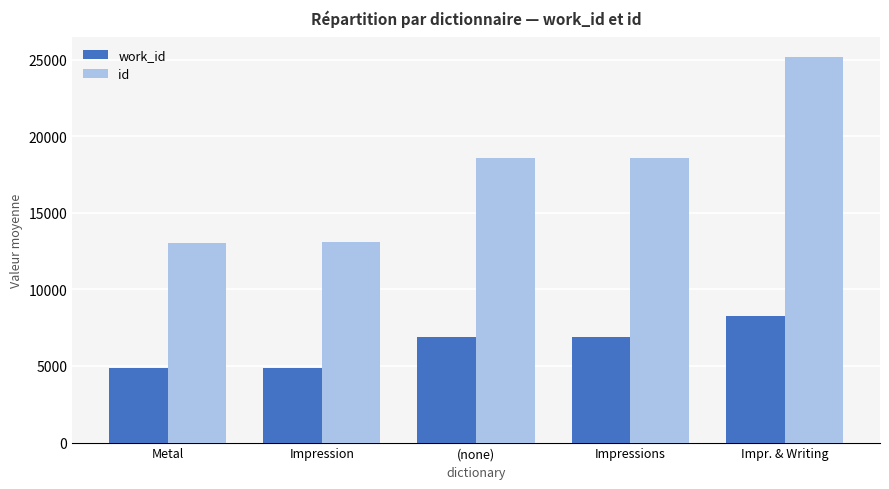

What is the value of the work_id bar at the 5th from the left?

8276